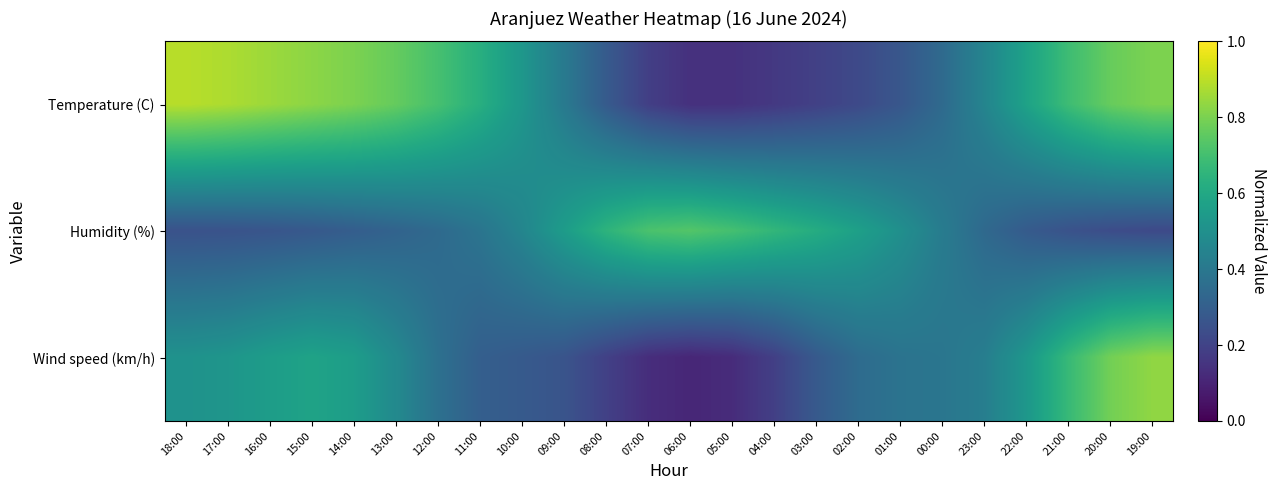

Rank the series by their maximum value, from highest to lowest.

Temperature (C), Wind speed (km/h), Humidity (%)